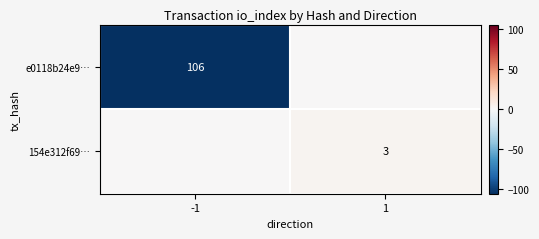

What is the total value across all series at 1?

3